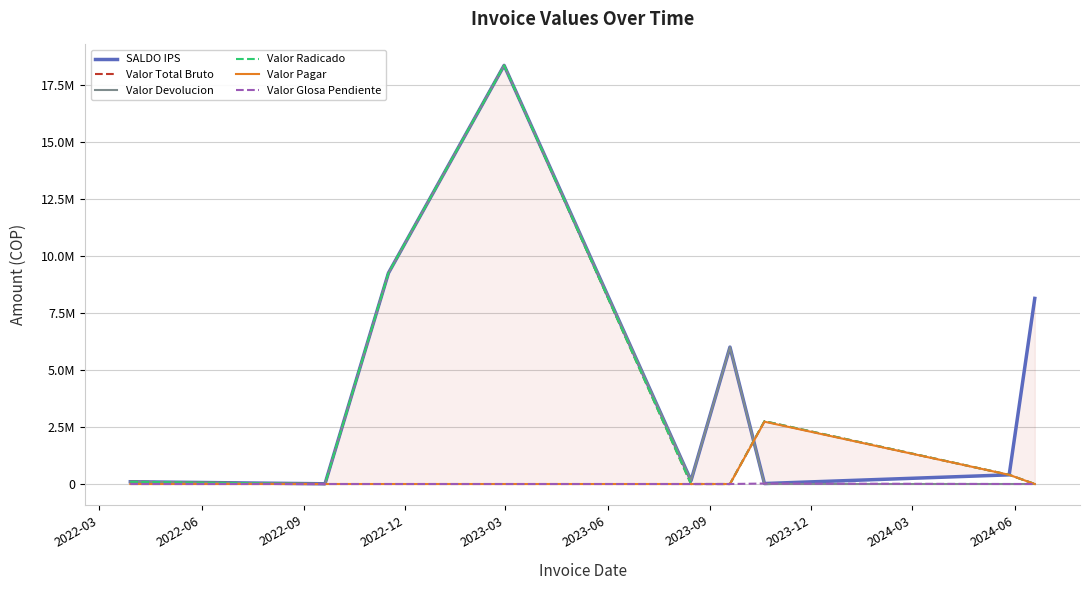

Count the number of data series in this chart.

6